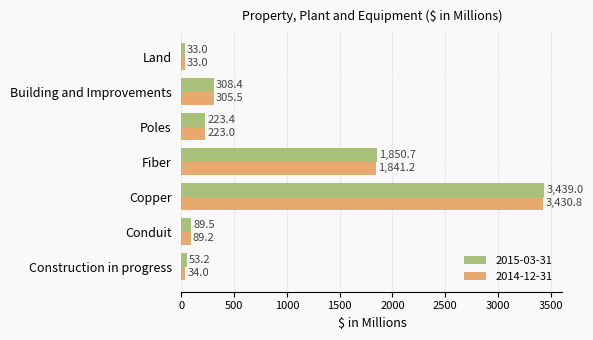

Rank the series by their maximum value, from highest to lowest.

2015-03-31, 2014-12-31